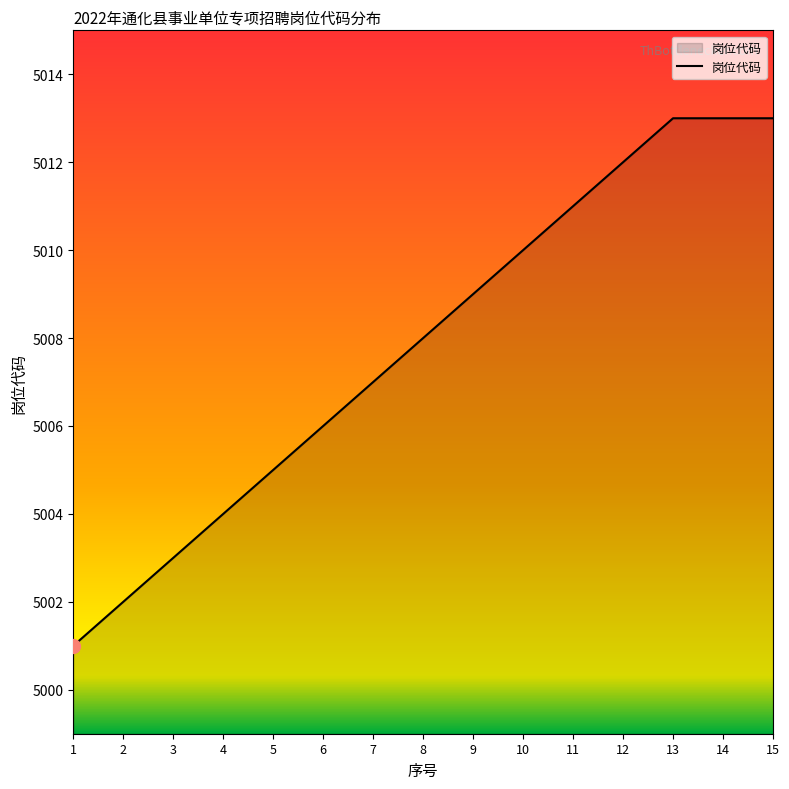

Is it true that the value at 4 is 5004?

True